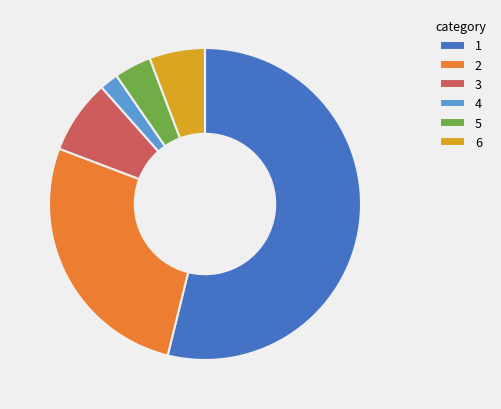

Is there any slice that represents more than half of the pie?

Yes